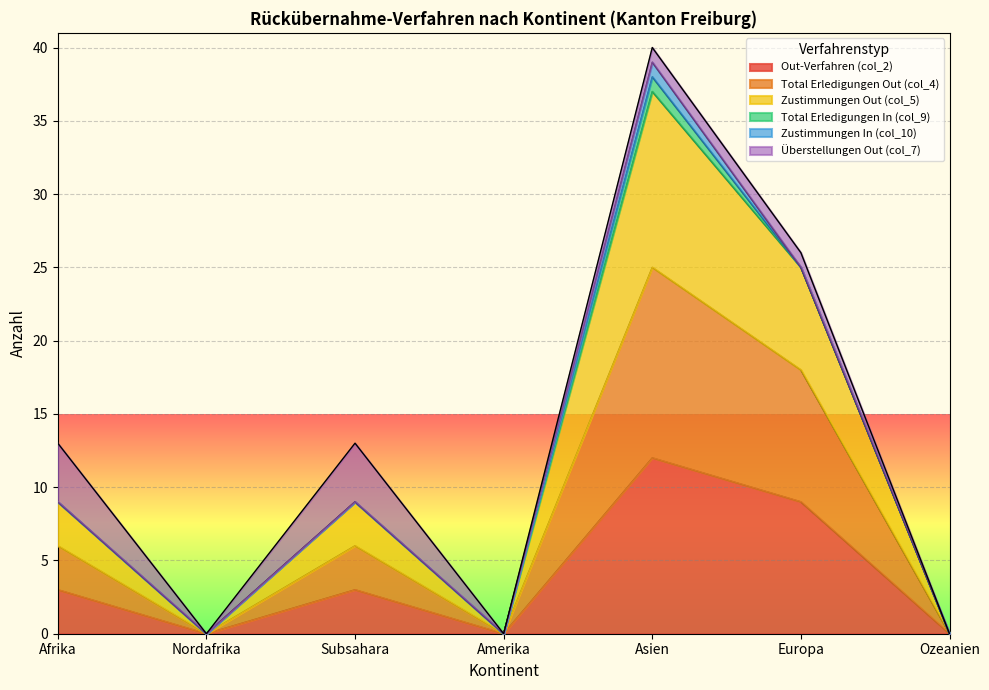

True or false: Total Erledigungen Out (col_4) and Zustimmungen Out (col_5) intersect in this chart.

False